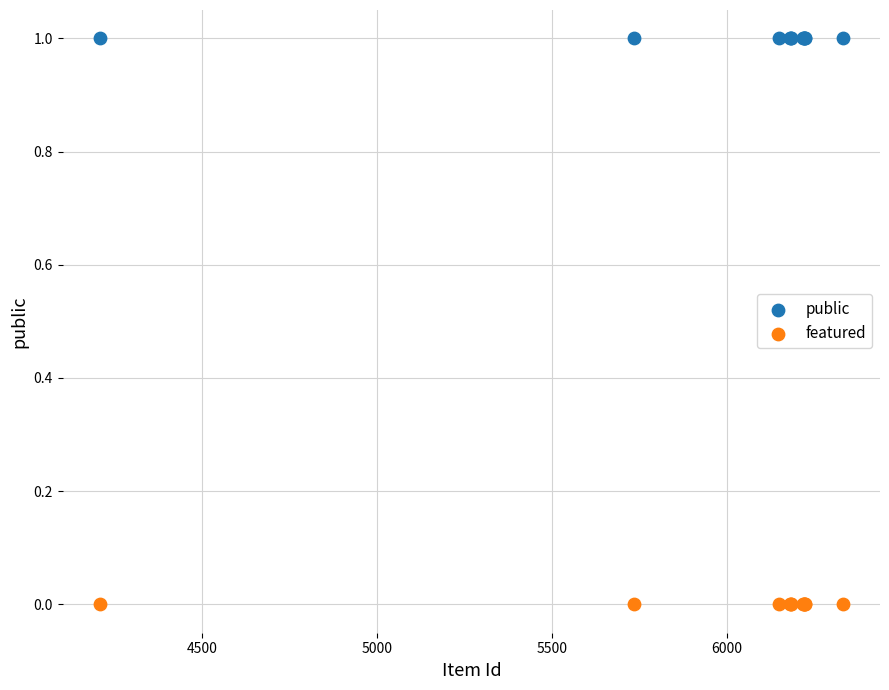

Which series contains the lowest Y value?

featured